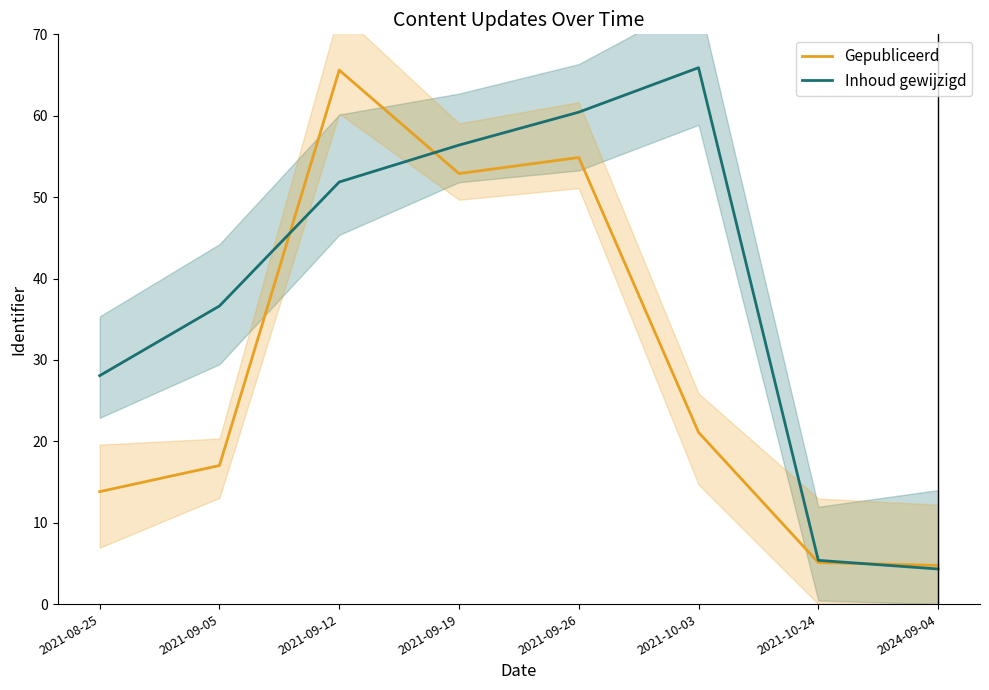

After their last crossing, which series has the higher values: Gepubliceerd or Inhoud gewijzigd?

Gepubliceerd